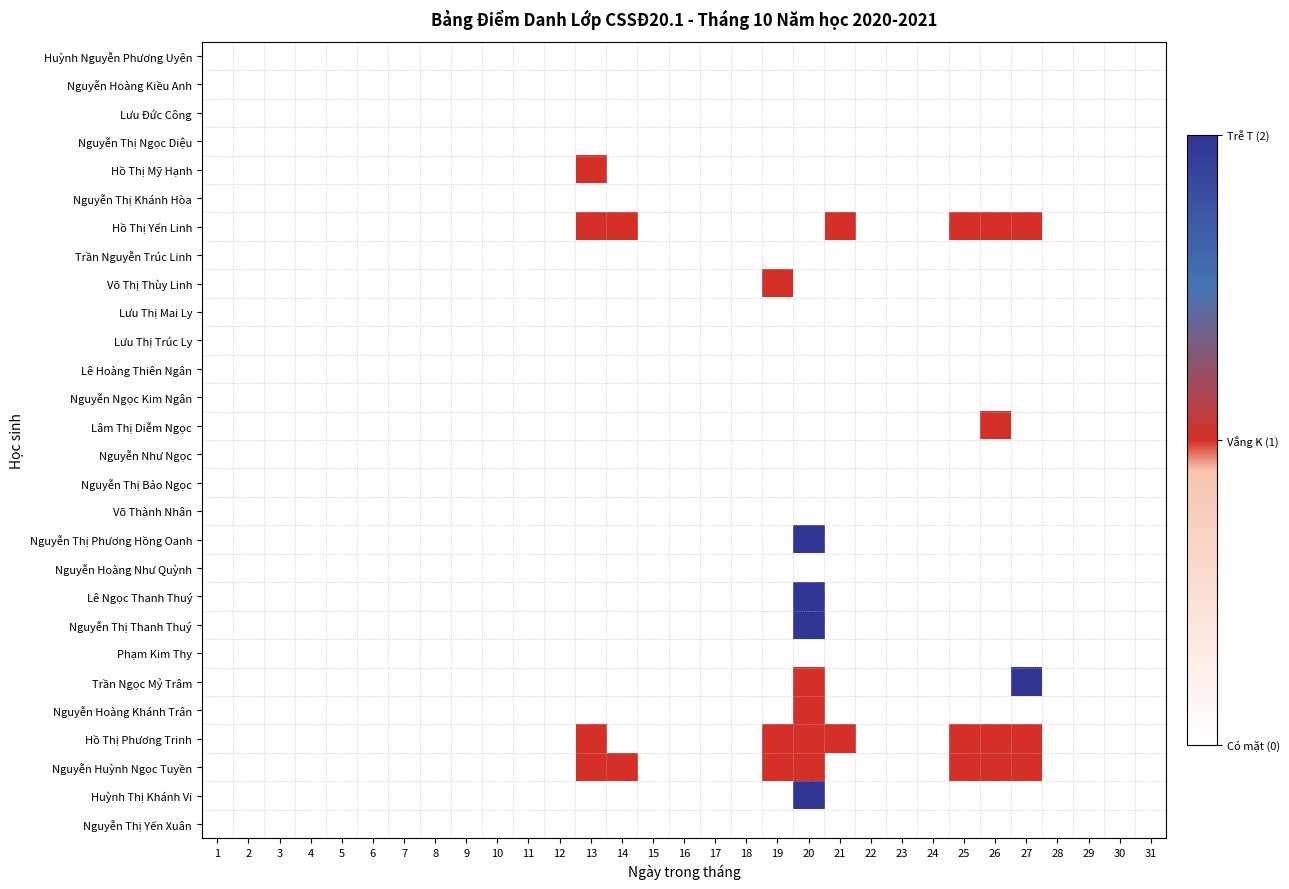

Between 14 and 23, which series saw the biggest shift?

Hồ Thị Yến Linh